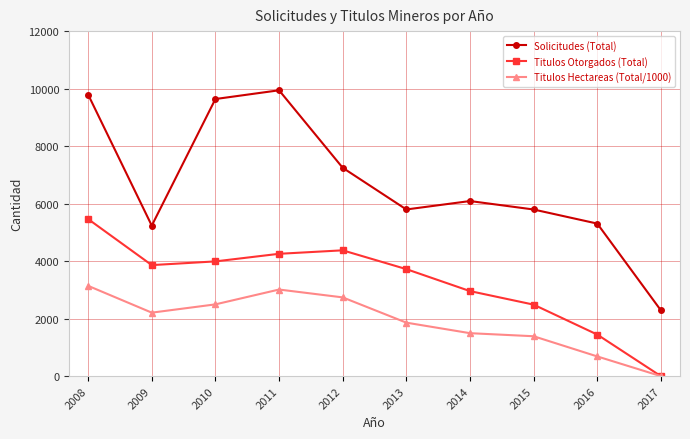

Between 2014 and 2017, which series saw the biggest shift?

Solicitudes (Total)